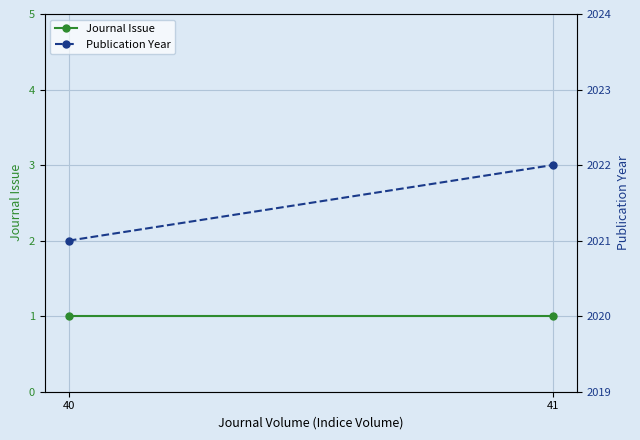

What are all the series names shown in the legend?

Journal Issue, Publication Year